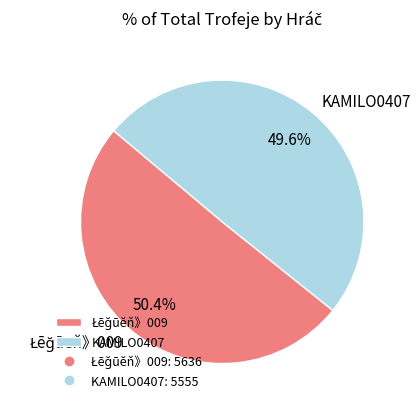

What is the smallest slice in the pie chart?

KAMILO0407